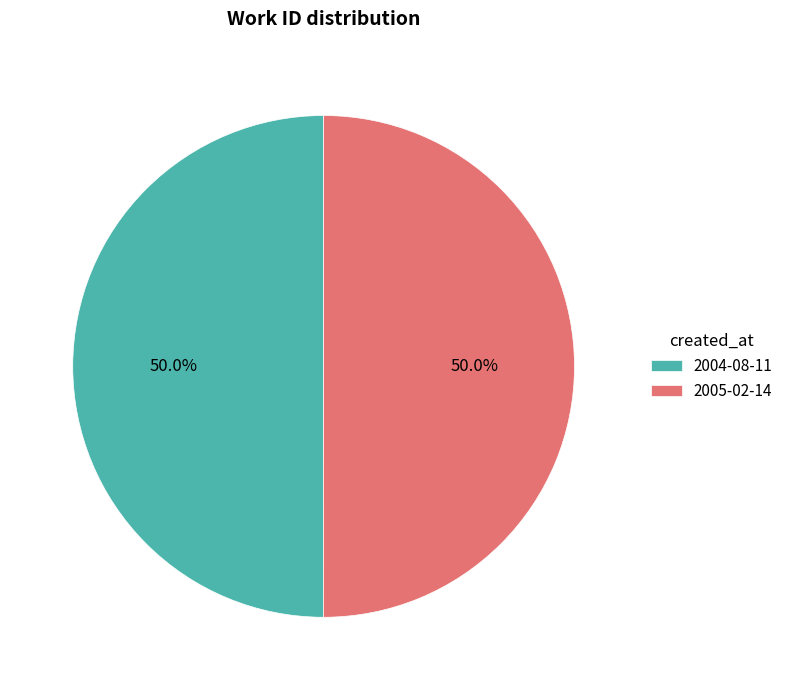

How many segments does this pie chart have?

2